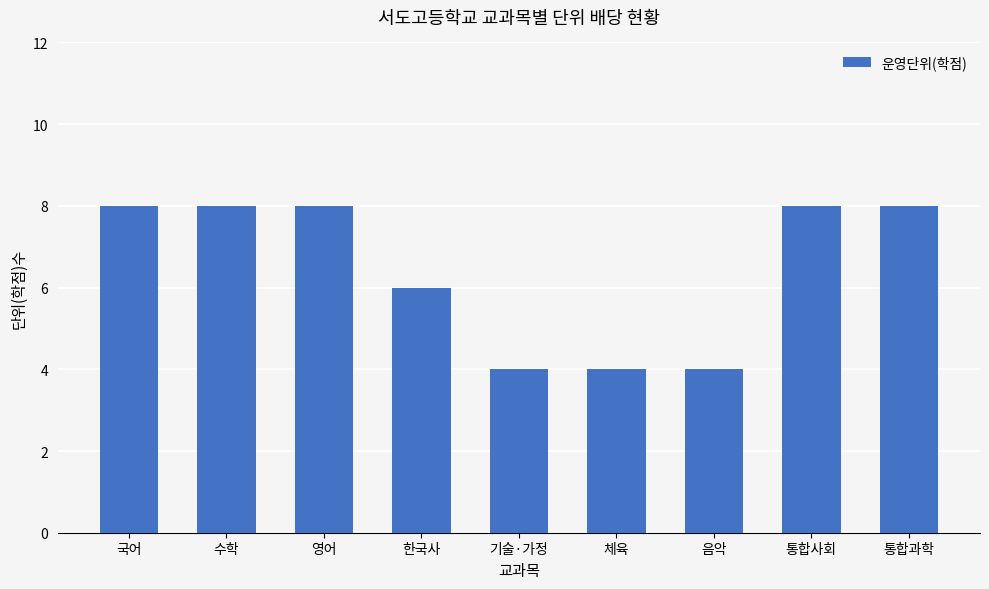

What is the smallest value displayed?

4